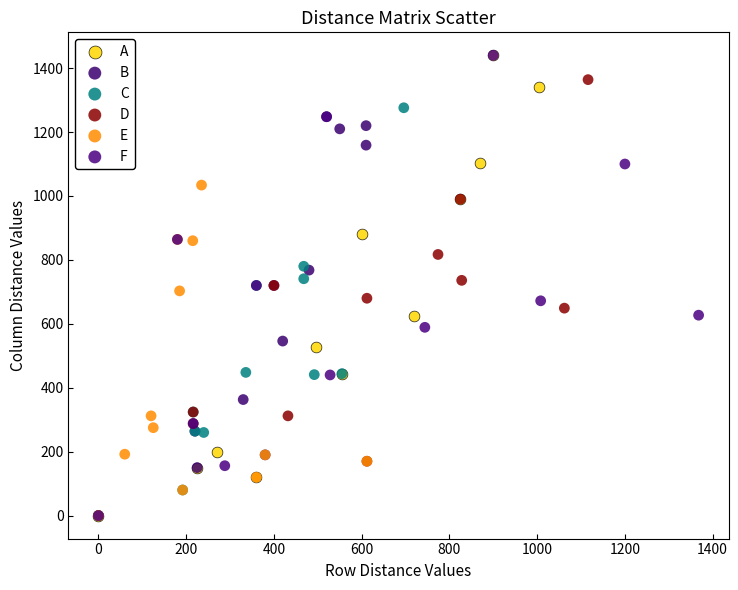

What are all the series names shown in the legend?

A, B, C, D, E, F